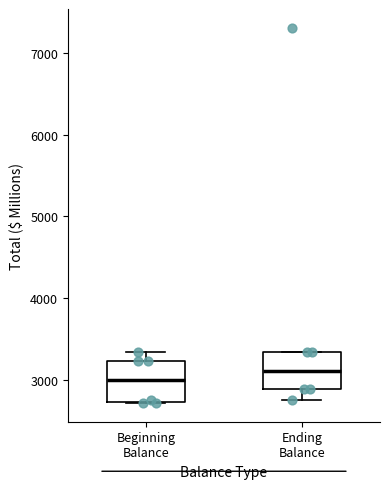

Reading left to right, read every box against the y-axis: the position of its median line, the range the box covers, and the ends of its whiskers. The values are not printed on the chart, so give them approximately, as read against the axis.

Beginning Balance: median 3000, box 2700 to 3200, whiskers 2700 to 3300
Ending Balance: median 3100, box 2900 to 3300, whiskers 2800 to 3300